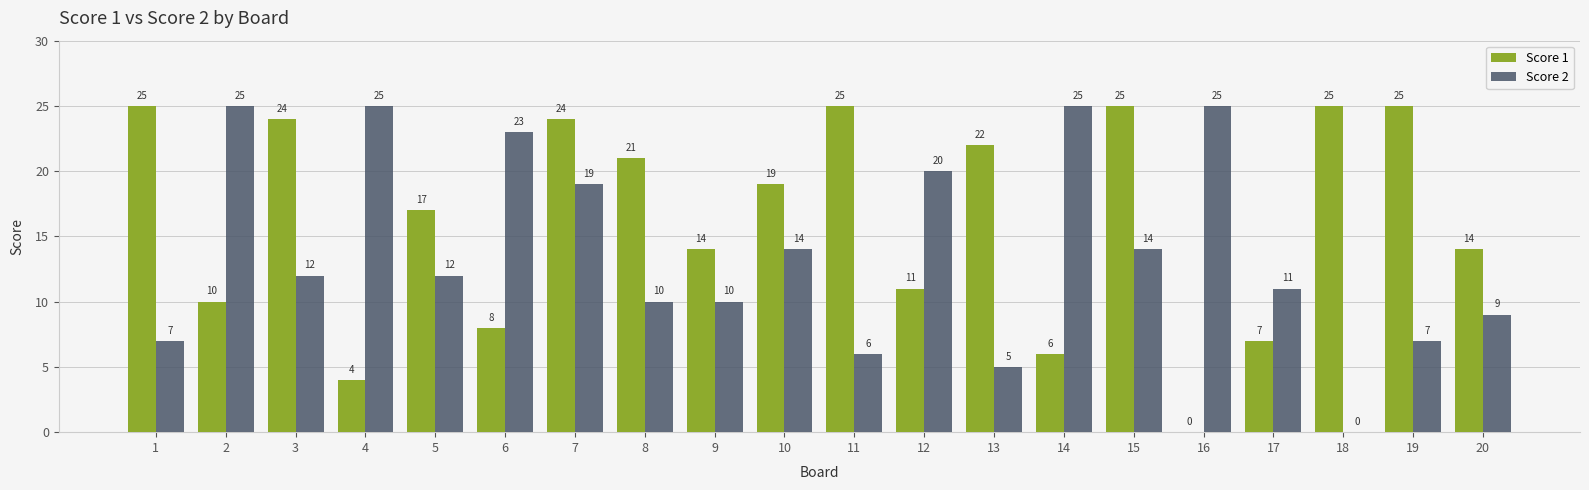

What are all the series names shown in the legend?

Score 1, Score 2